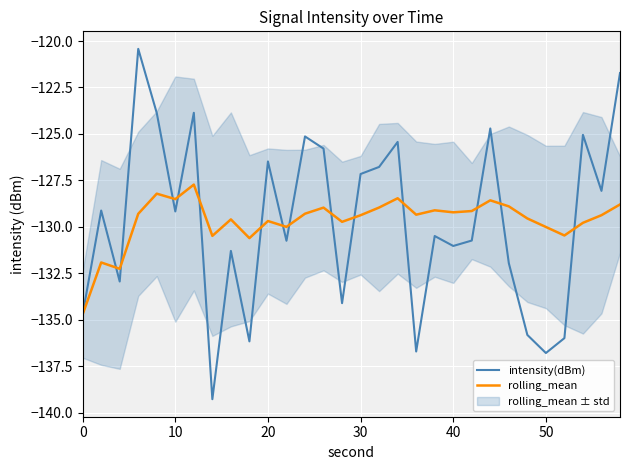

How many values in the intensity(dBm) series are below -129?

17